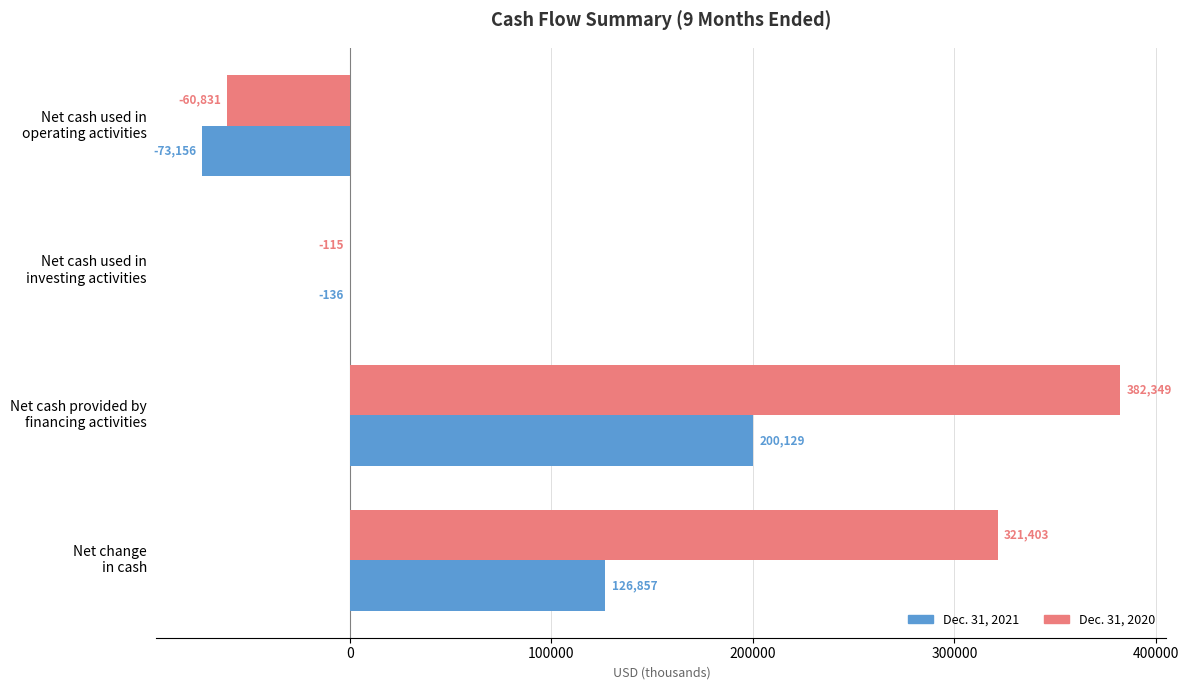

Which series has the largest total across all categories?

Dec. 31, 2020